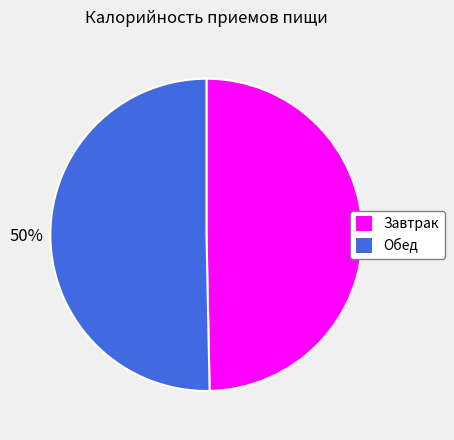

How many segments does this pie chart have?

2